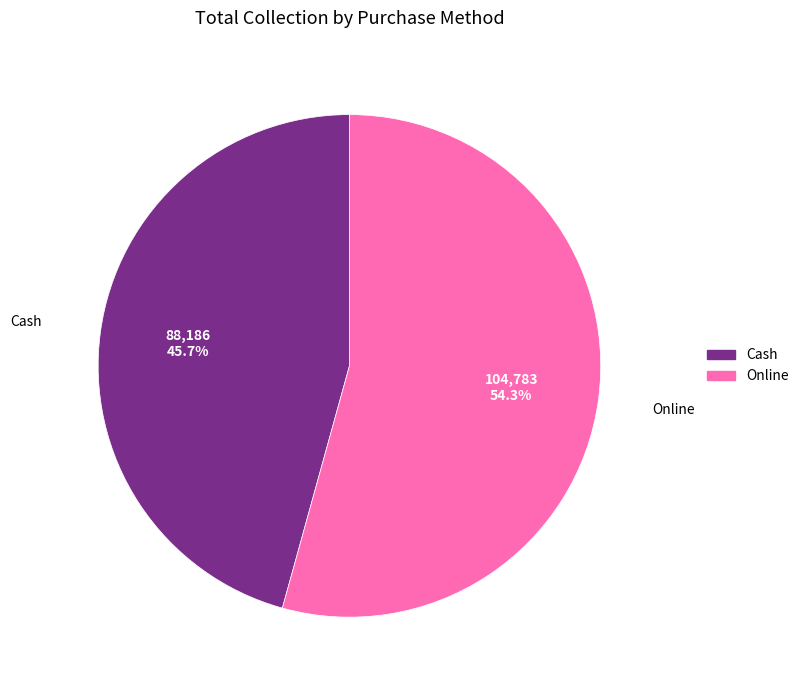

To the nearest percent, what is the average slice percentage?

50%